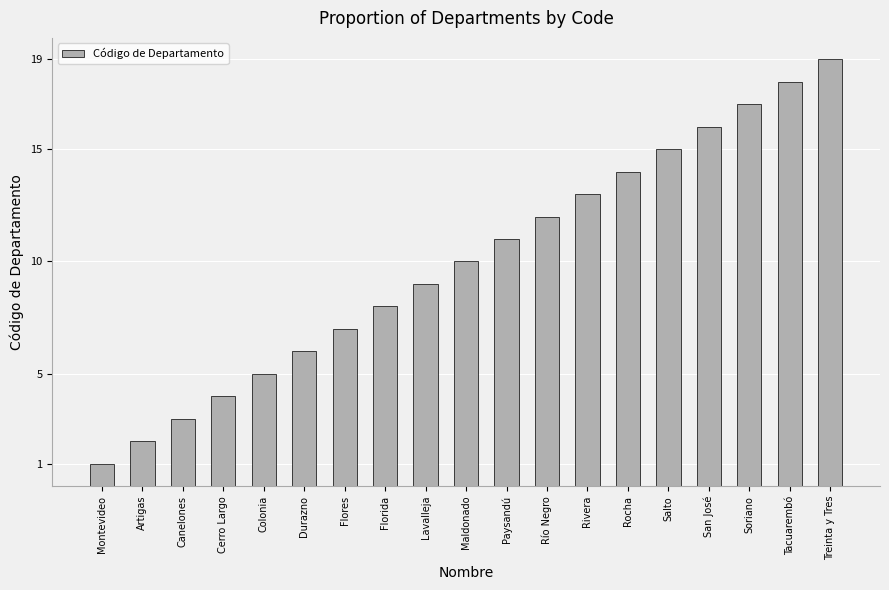

What position from the left is Soriano?

17